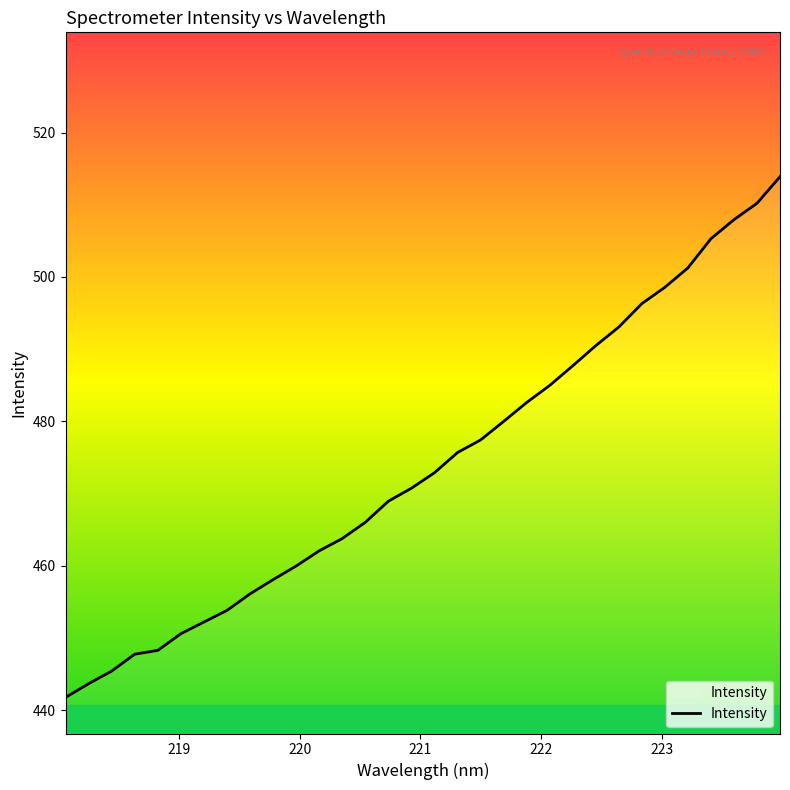

What is the maximum value shown in the chart?

513.9